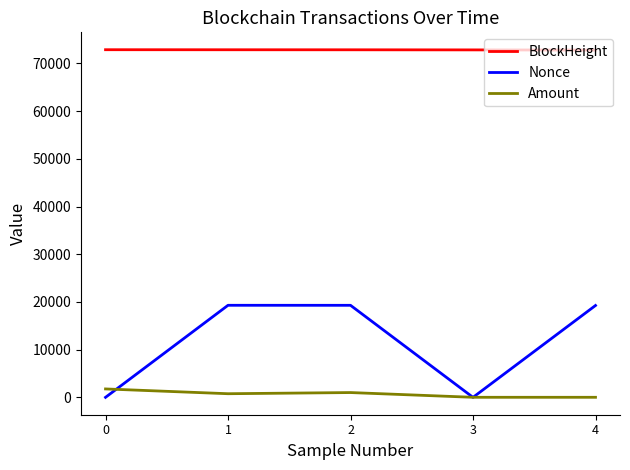

What is the greatest value displayed?

72884.0